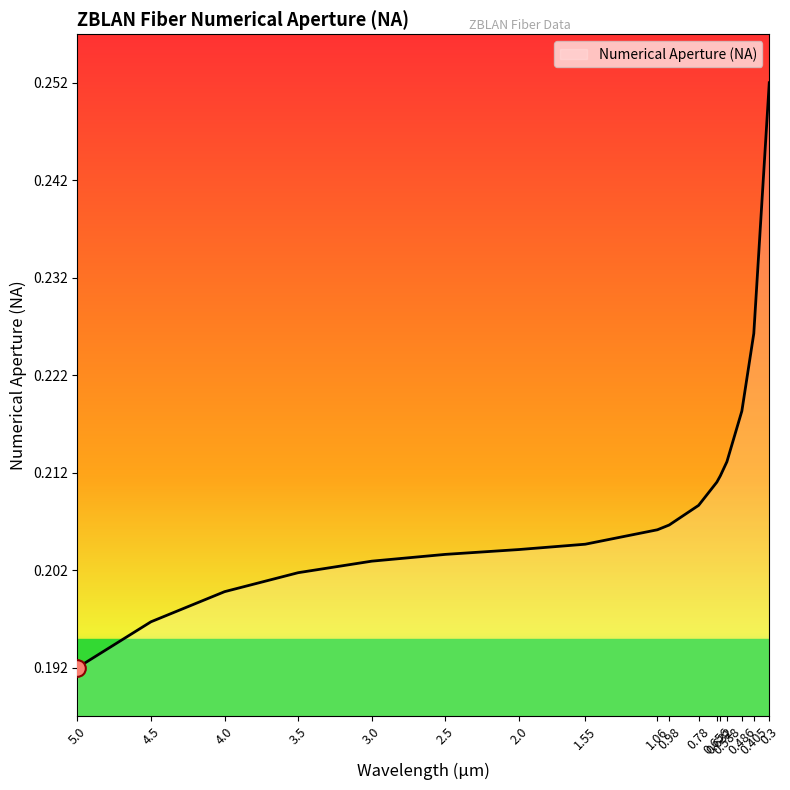

Does the chart have visible grid lines?

No